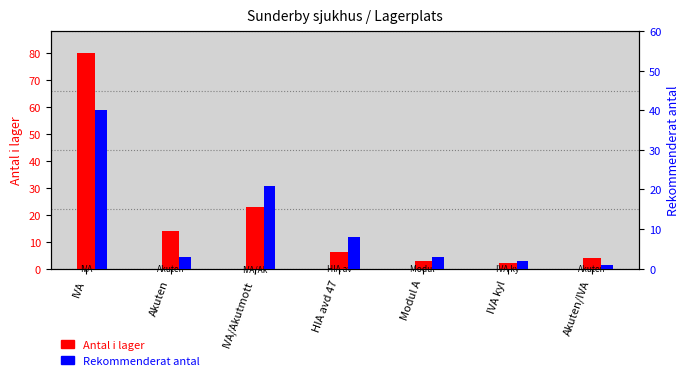

What is the difference between the highest and lowest values at IVA/Akutmott?

2